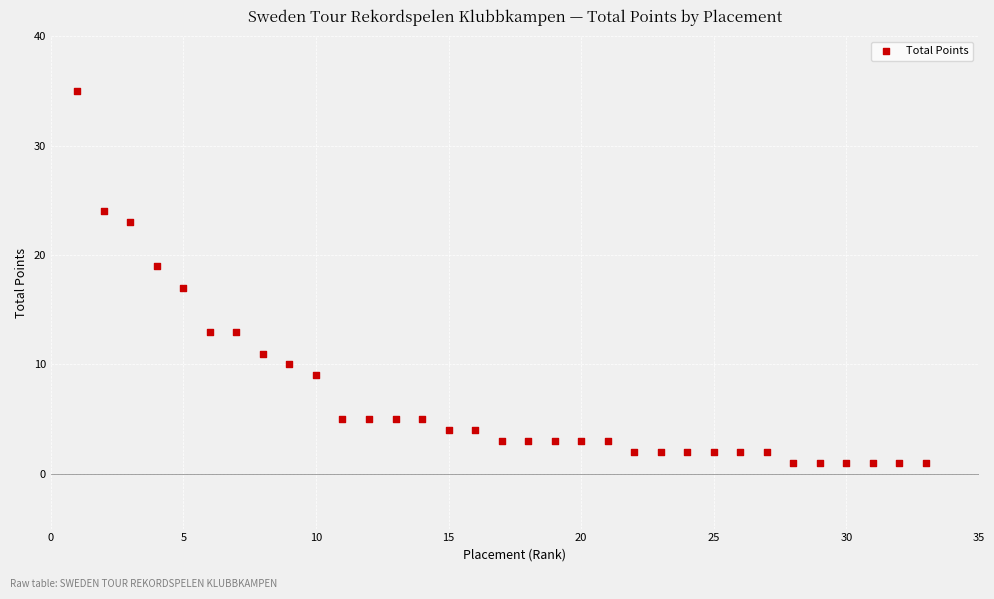

What is the range of X values (max minus min)?

32